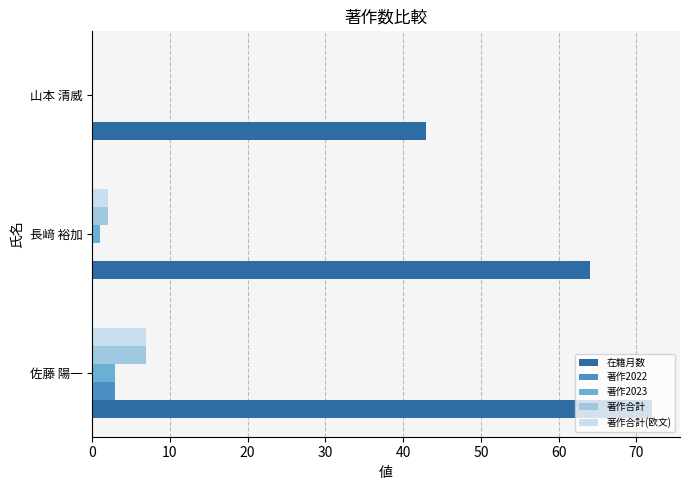

At which category is the sum across all series the highest?

佐藤 陽一